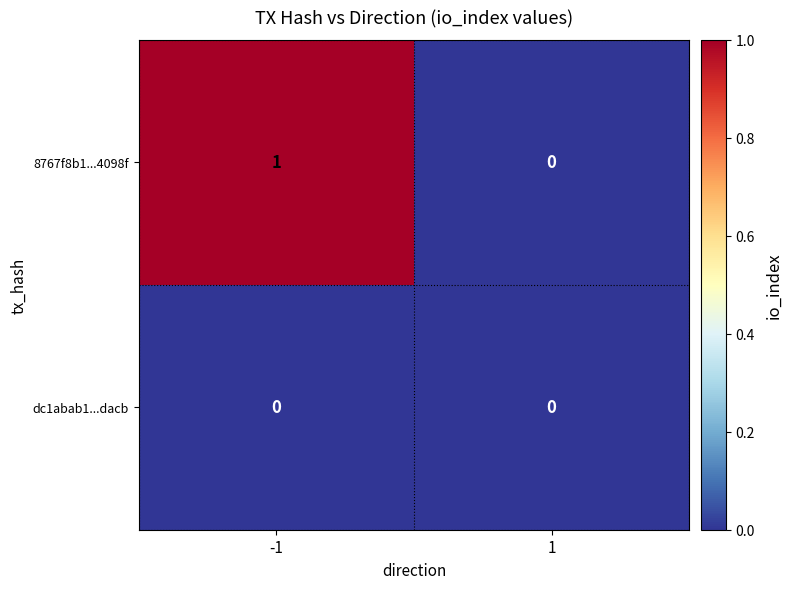

Reading left to right, list all the values displayed in this chart.

8767f8b1...4098f: -1=1	1=0
dc1abab1...dacb: -1=0	1=0